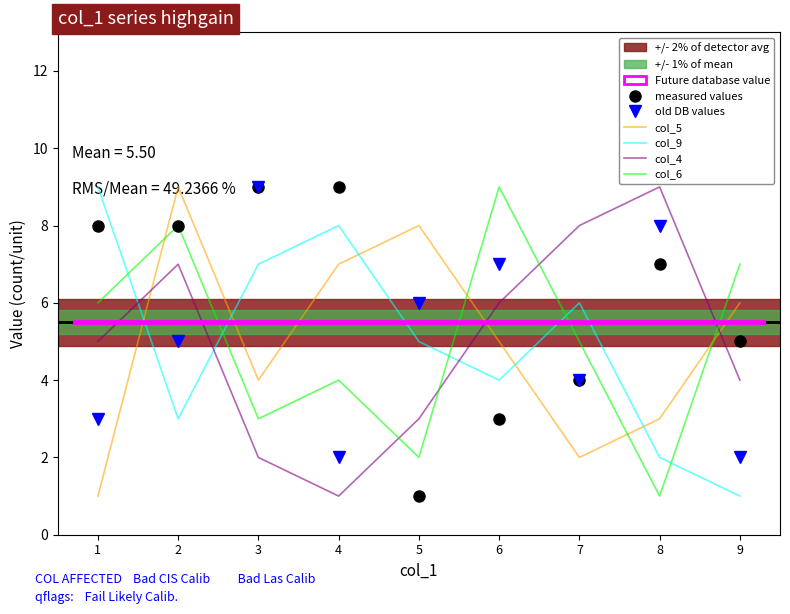

At which category is the sum across all series the highest?

2